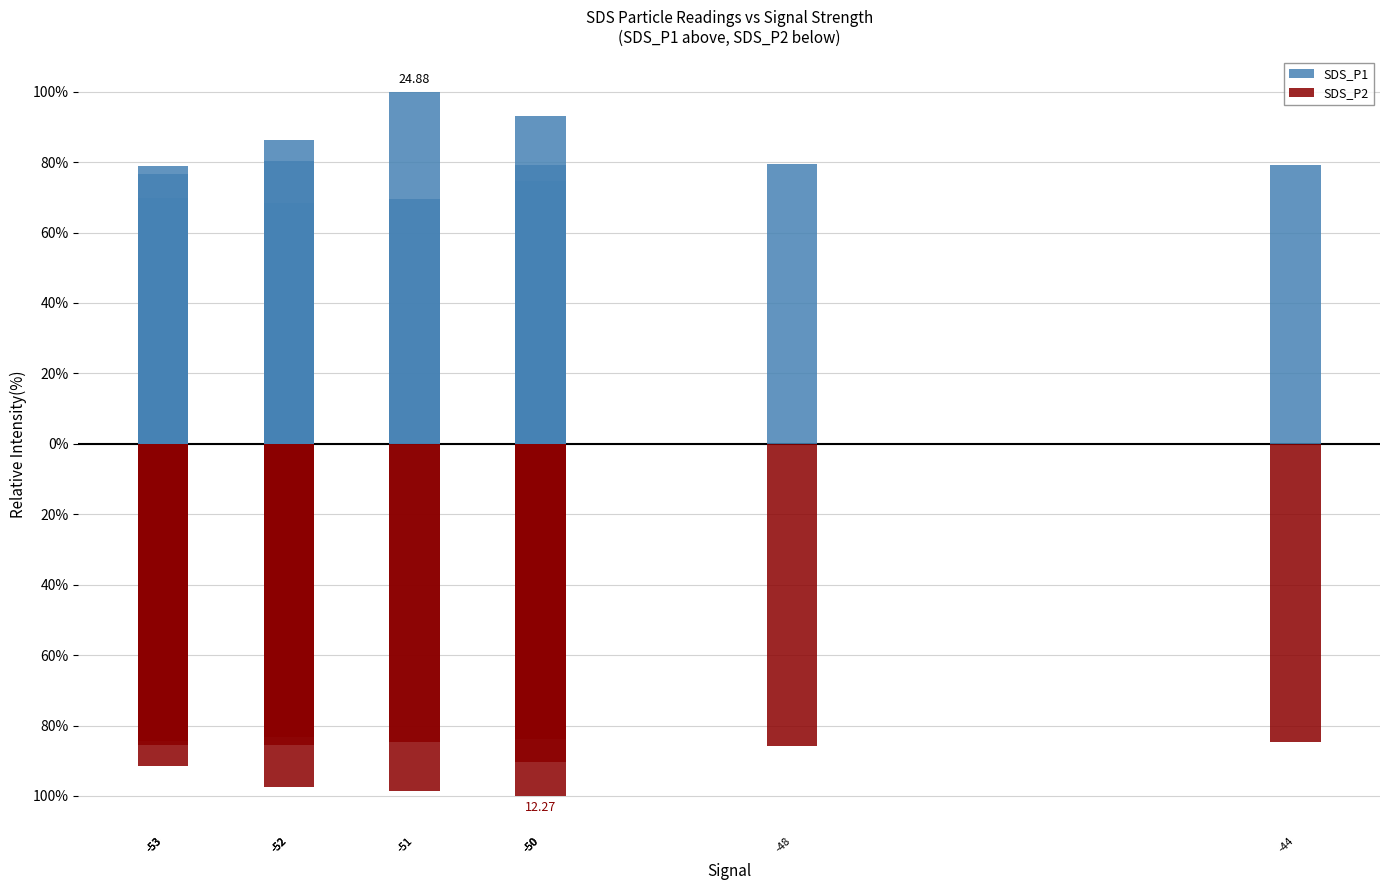

What is the value of the SDS_P2 bar at the 1st from the left?

-91.5